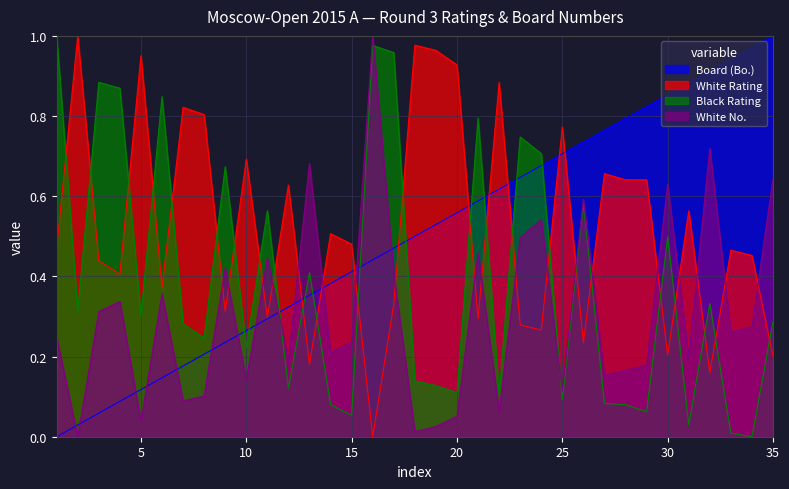

At which category is the sum across all series the highest?

16